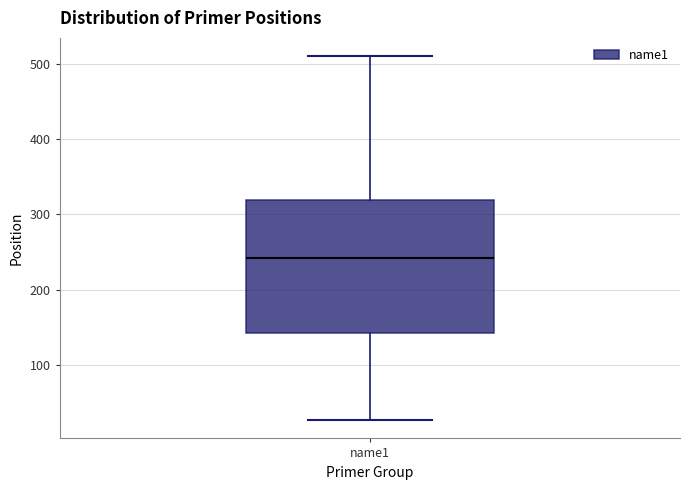

Transcribe this box plot: give where the median line is, the range the box spans, and where the two whiskers end, as read against the y-axis. The values are not printed on the chart, so give them approximately, as read against the axis.

median 240, box 140 to 320, whiskers 30 to 510